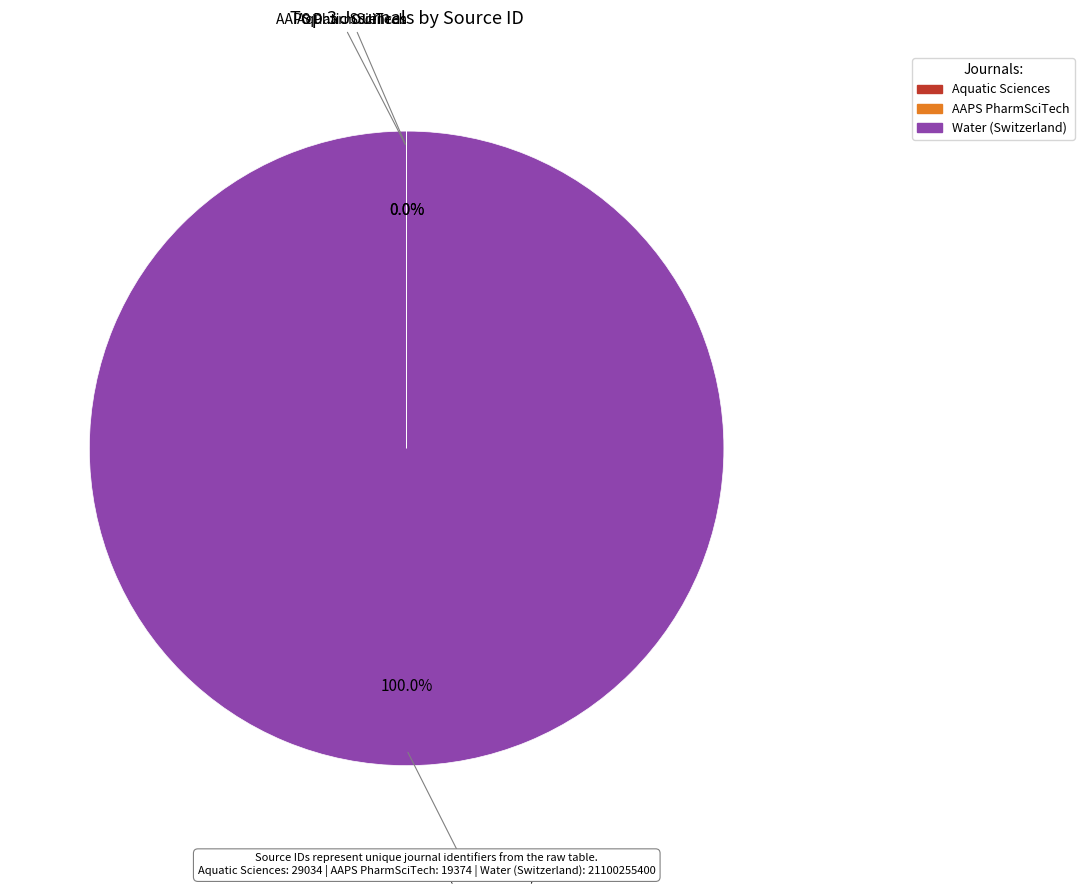

Does any single category account for the majority?

Yes